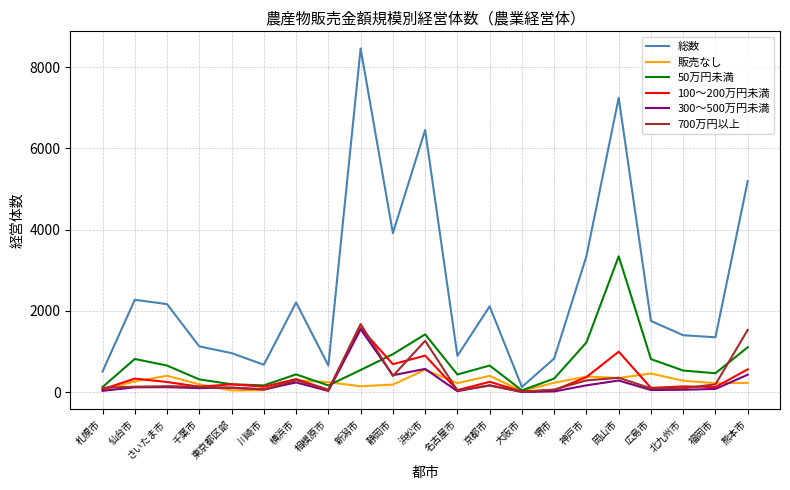

The 50万円未満 series shows 311 at 千葉市. True or false?

True